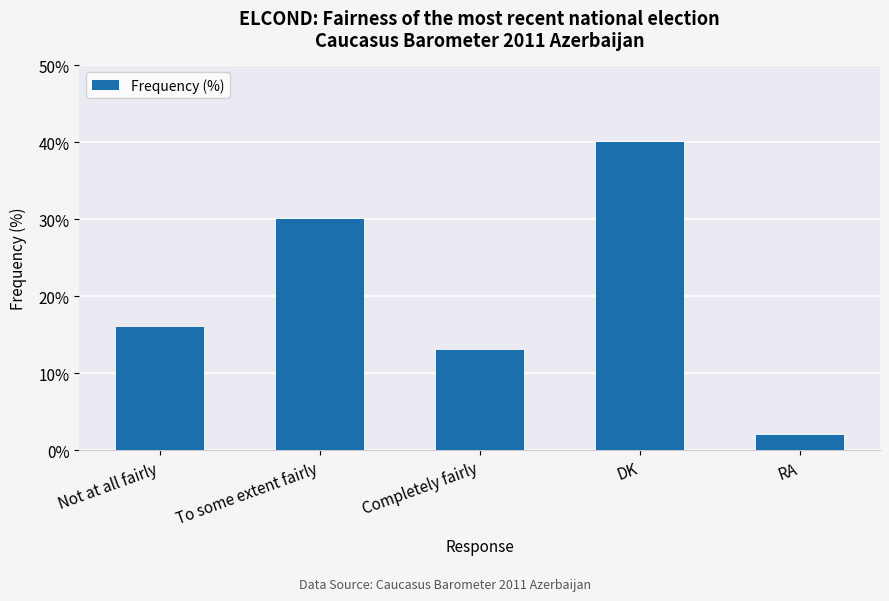

What is the change in value from Not at all fairly to Completely fairly?

-3